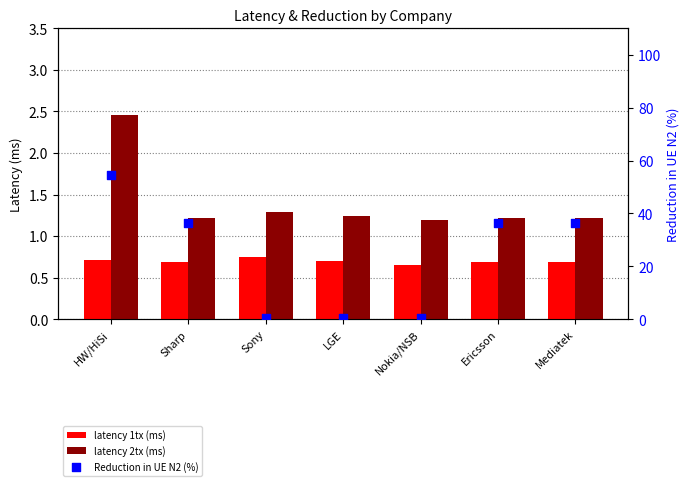

What is the total value across all series at Sony?

2.5